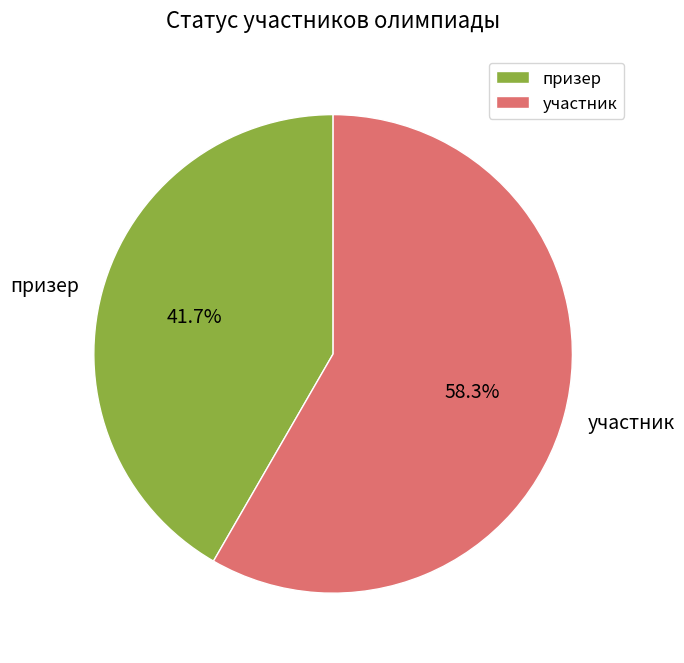

Which category has the smallest portion of the pie?

призер